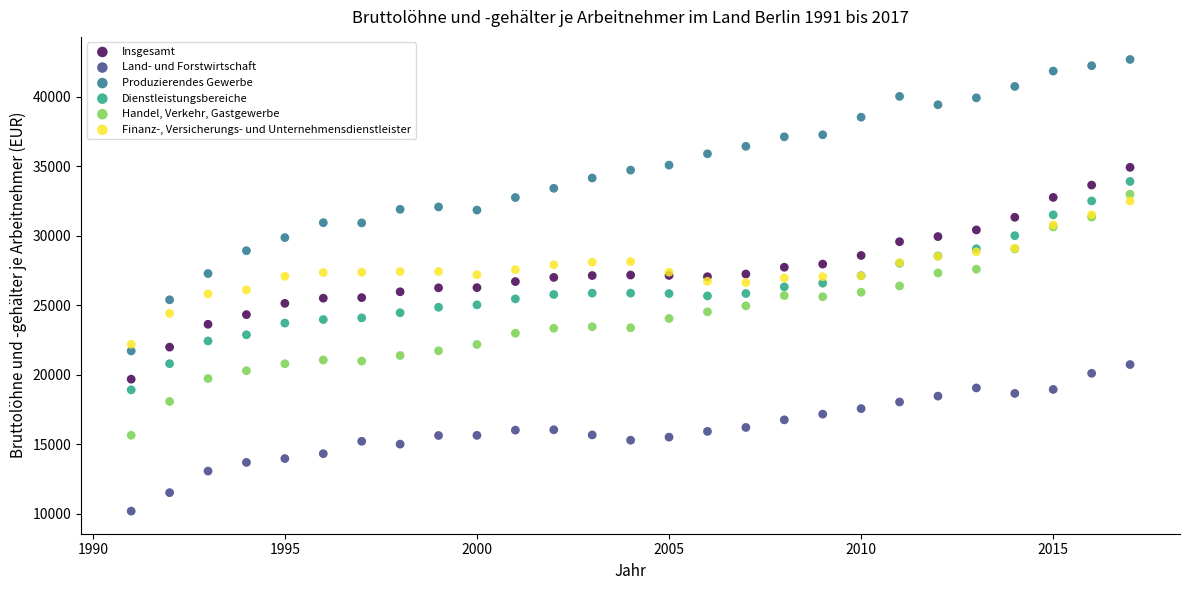

Which series contains the lowest Y value?

Land- und Forstwirtschaft